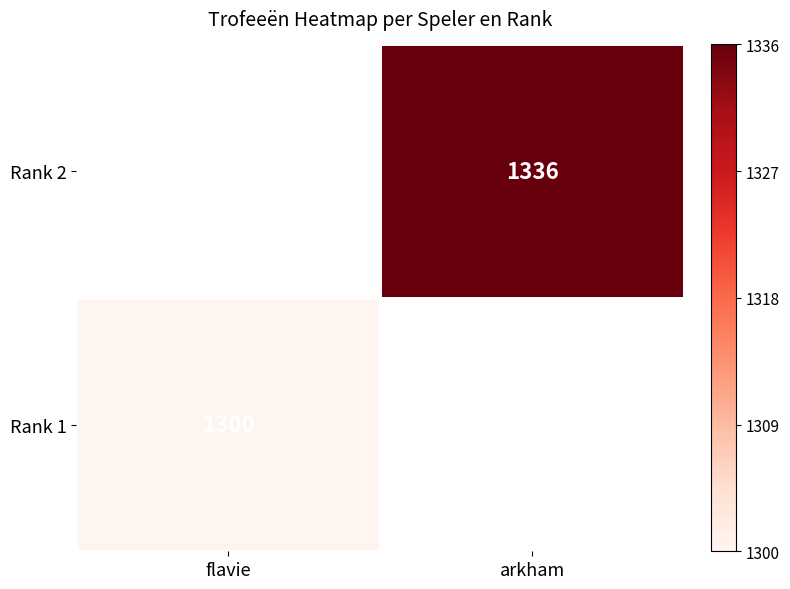

The Rank 2 series shows 1336 at arkham. True or false?

True